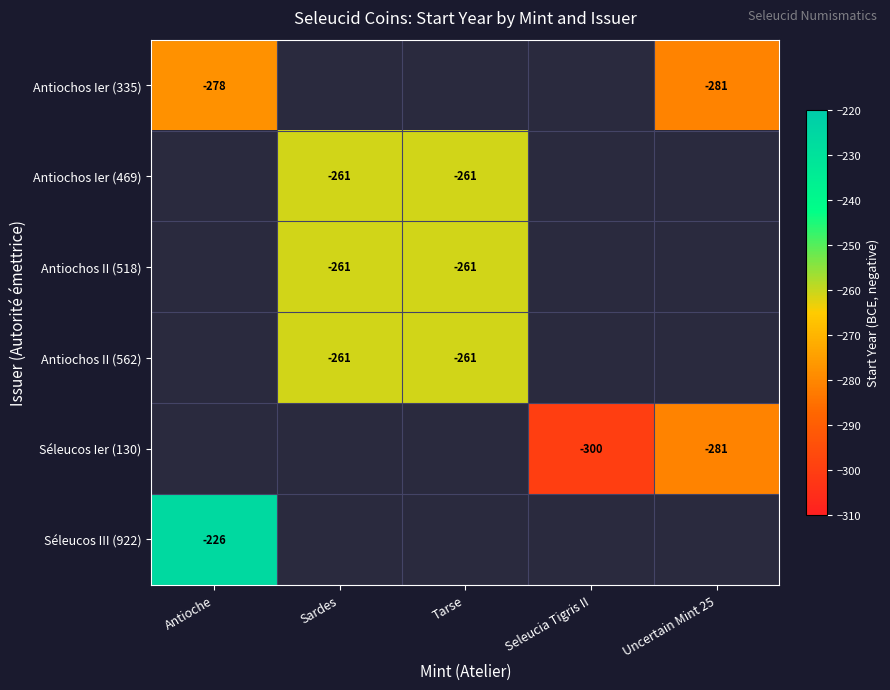

At how many categories does at least one series exceed -932?

5